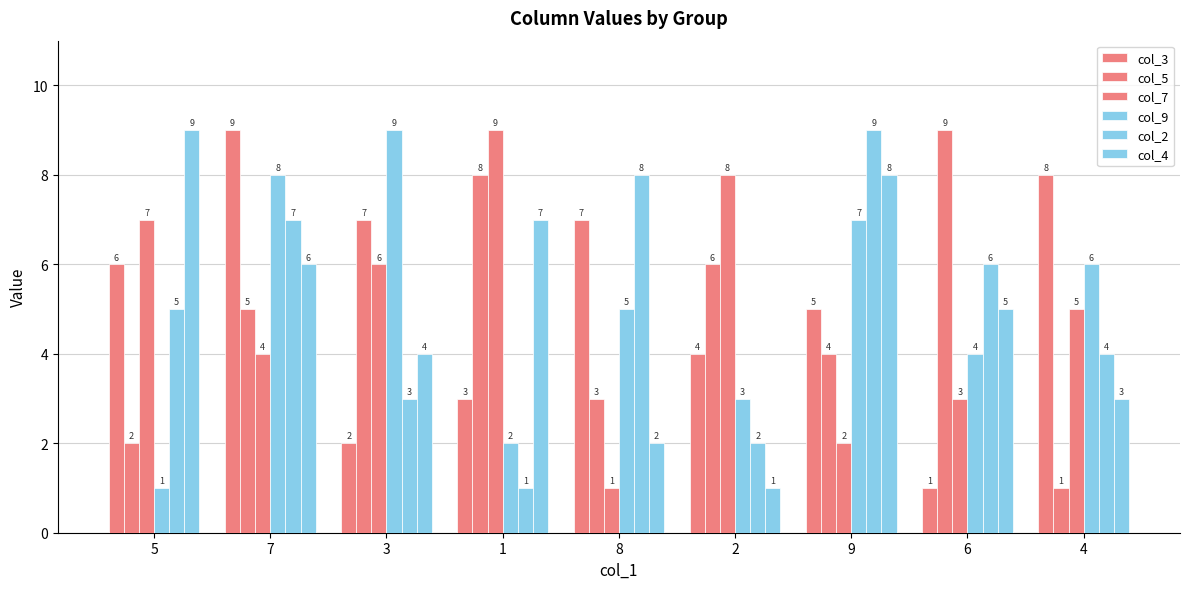

What is the value of the col_9 bar at the 9th from the left?

6